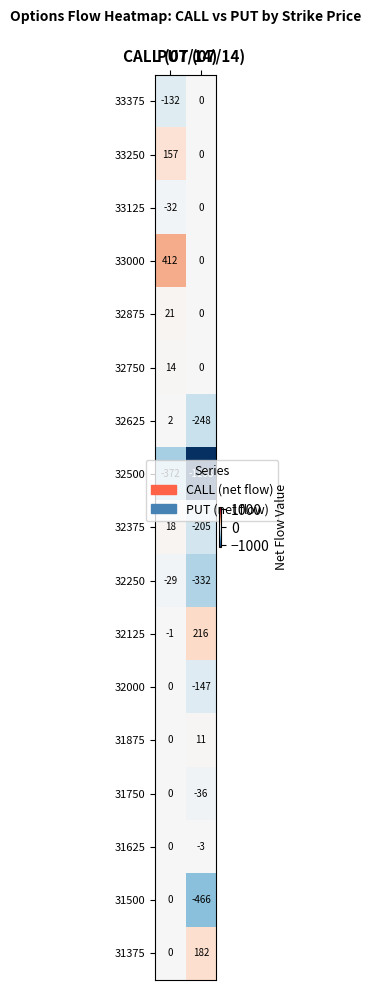

What is the sum of all 33250 values?

157